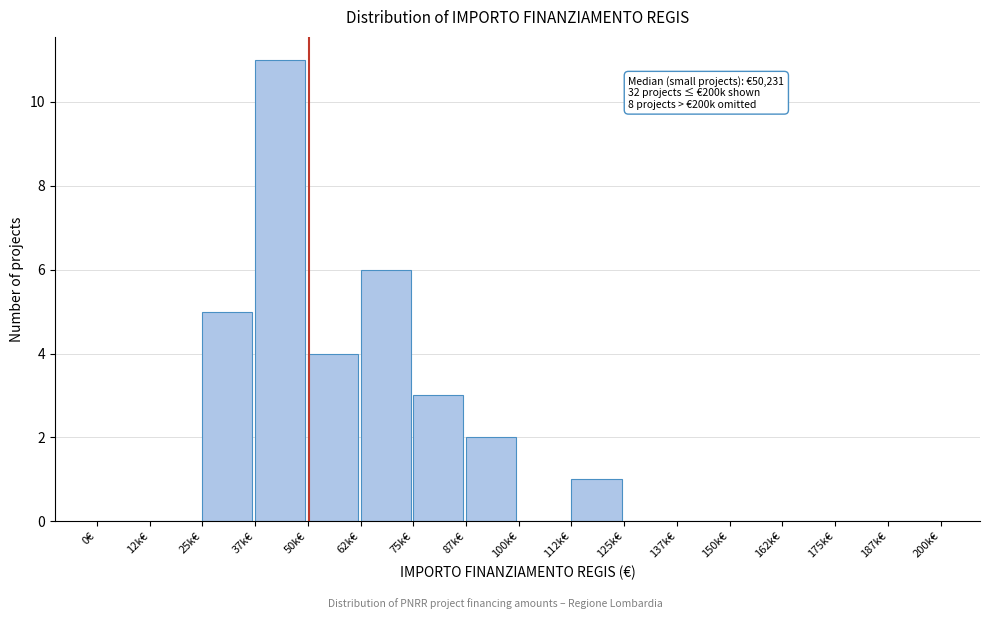

Reading left to right, what are all the values shown in this chart?

0€=0	12k€=0	25k€=5	37k€=11	50k€=4	62k€=6	75k€=3	87k€=2	100k€=0	112k€=1	125k€=0	137k€=0	150k€=0	162k€=0	175k€=0	187k€=0